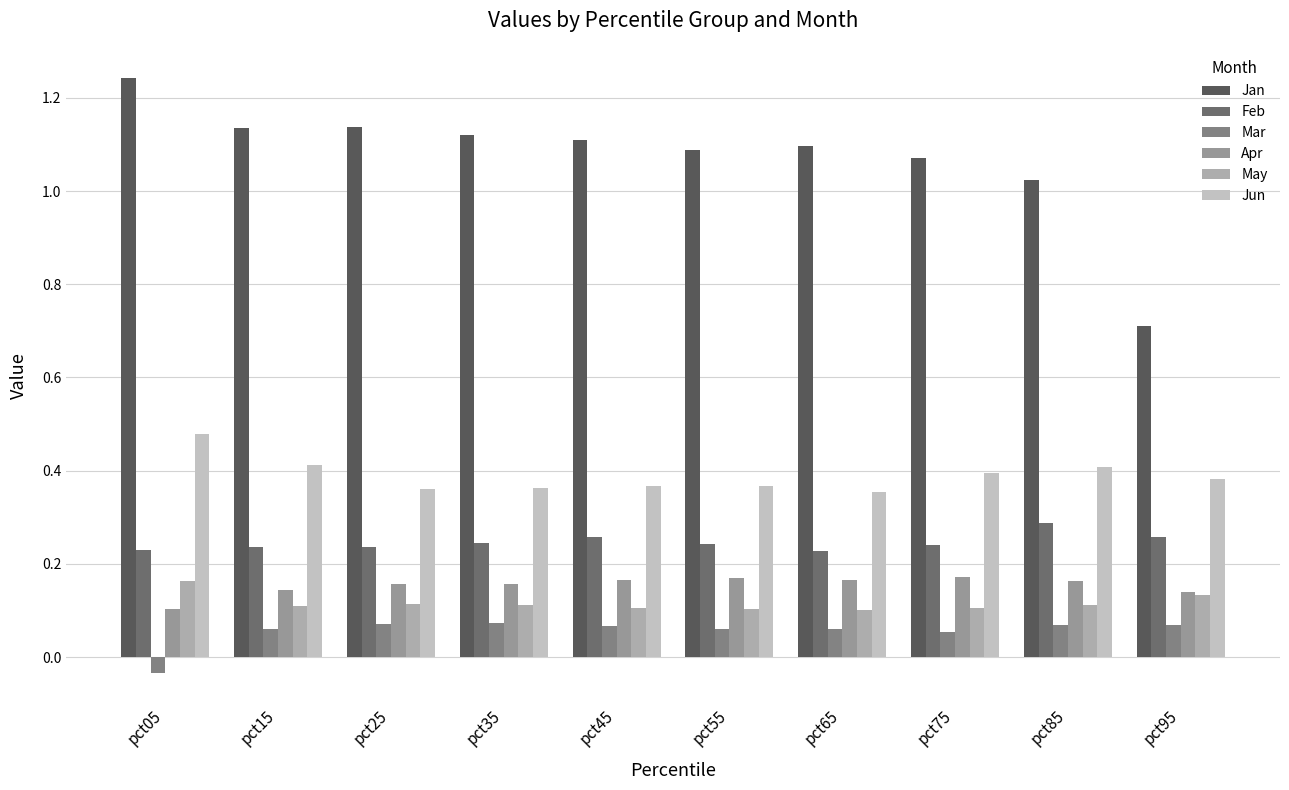

Between pct15 and pct95, which series saw the biggest shift?

Jan